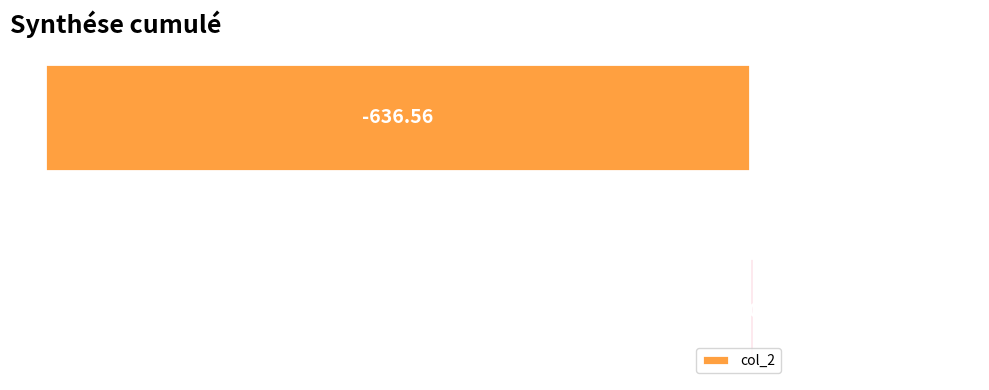

How many data points does each series have?

2